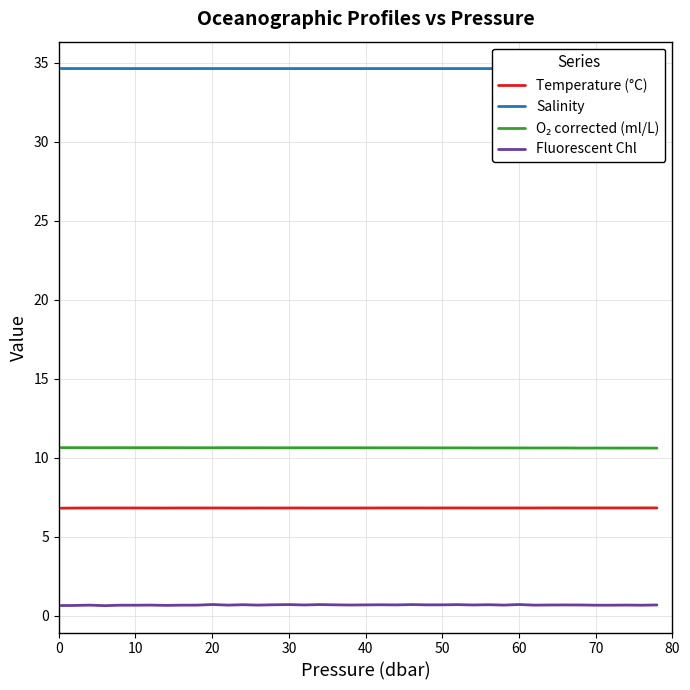

True or false: Temperature (°C) and Fluorescent Chl intersect in this chart.

False